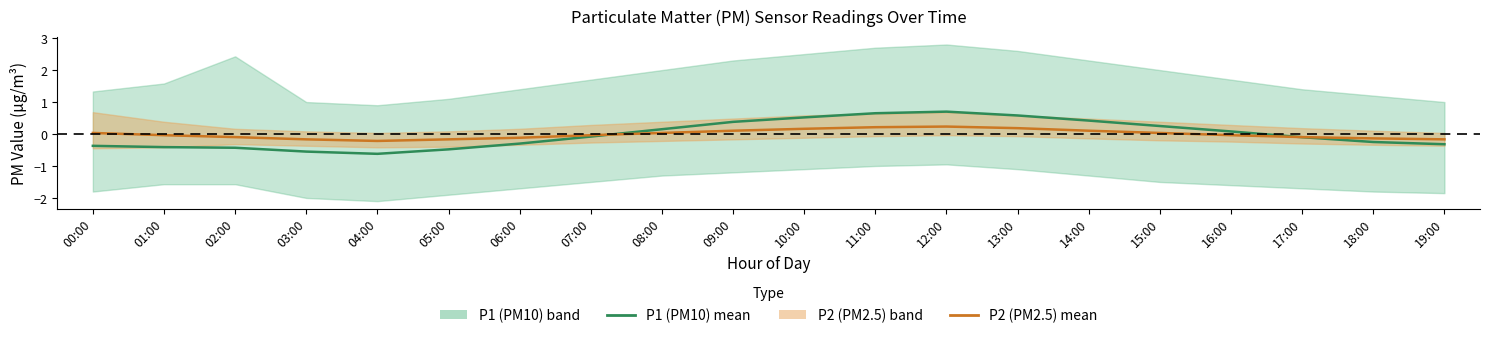

Which series has the largest range (max minus min)?

P1 (PM10)